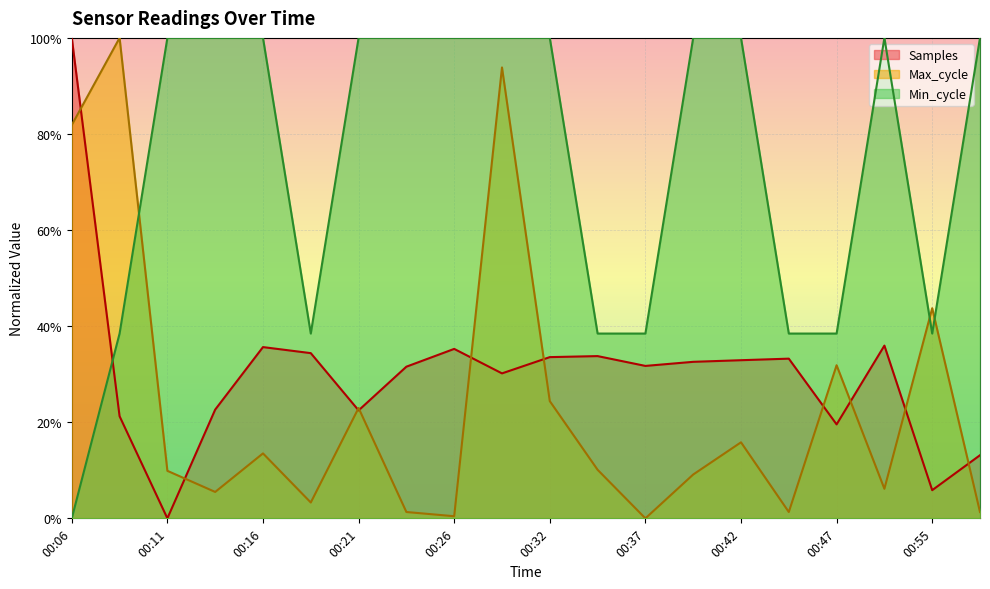

What are all the series names shown in the legend?

Samples, Max_cycle, Min_cycle